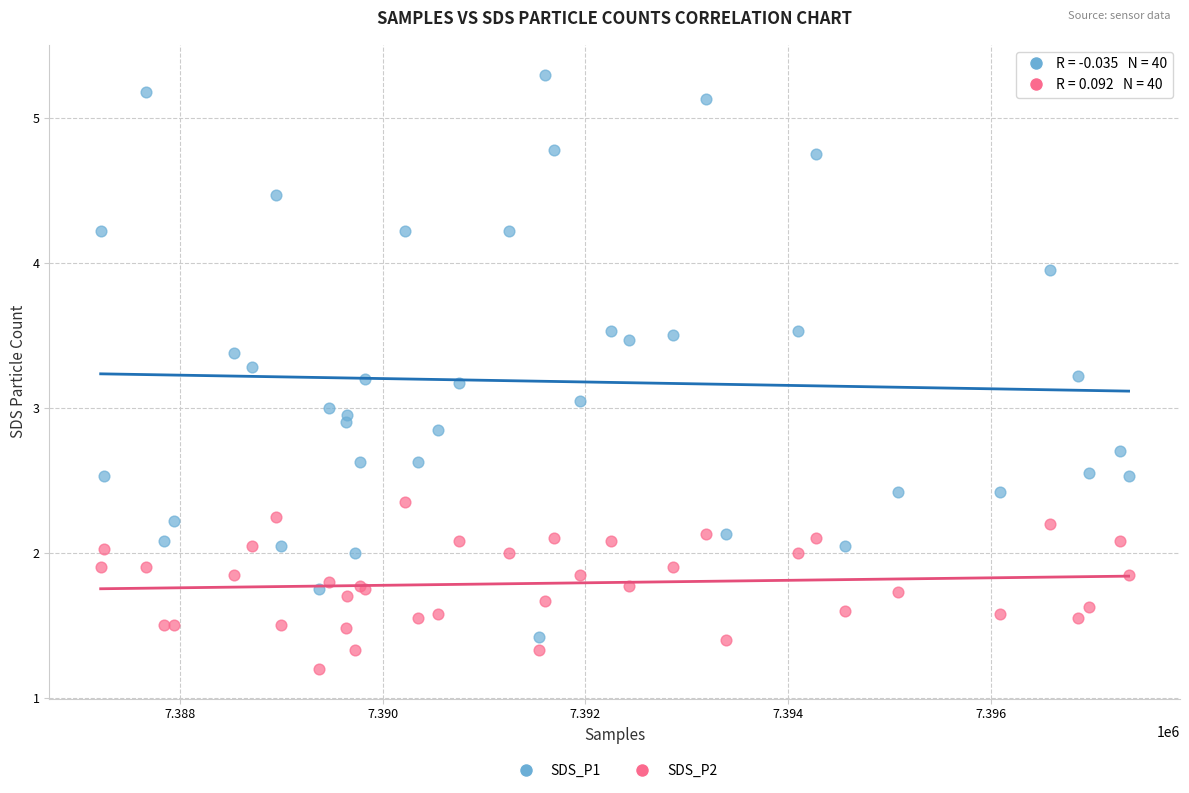

What is the X range (max minus min) for the scatter plot?

10140.0